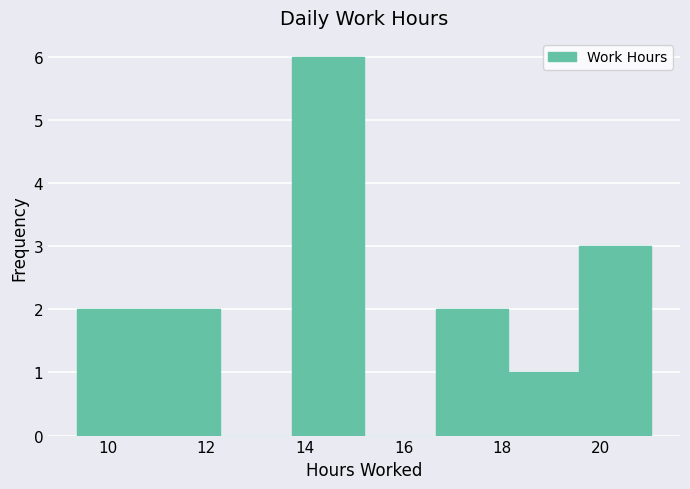

How tall is the bar that spans 10.8 to 12.2 on the x-axis? Neither the bar edges nor the heights are printed on the chart, so give them approximately, as read against the axes.

2